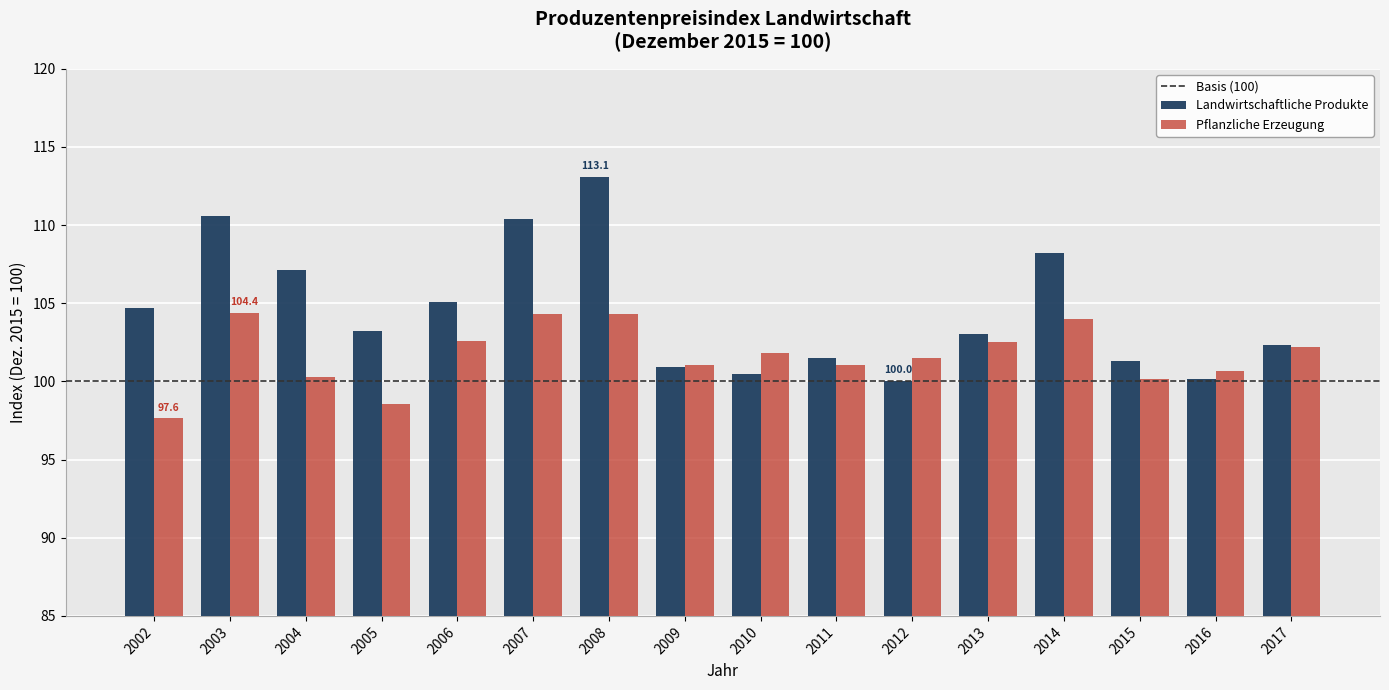

What is the maximum value shown in the chart?

113.1